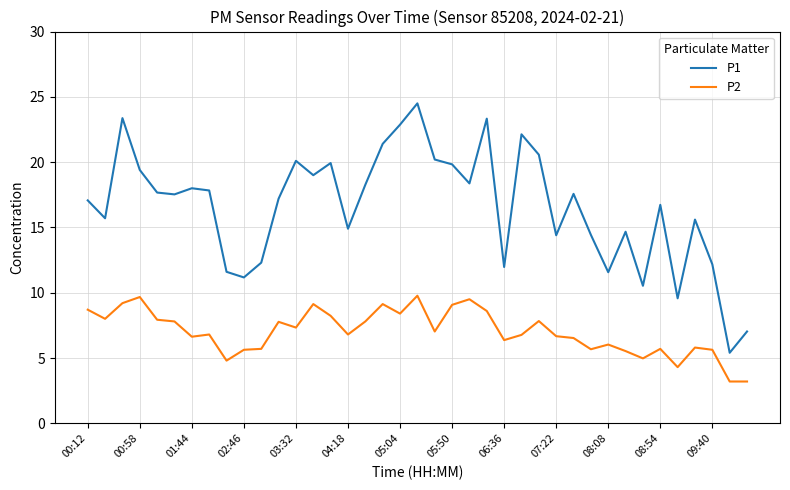

Rank the series by their average value, from highest to lowest.

P1, P2